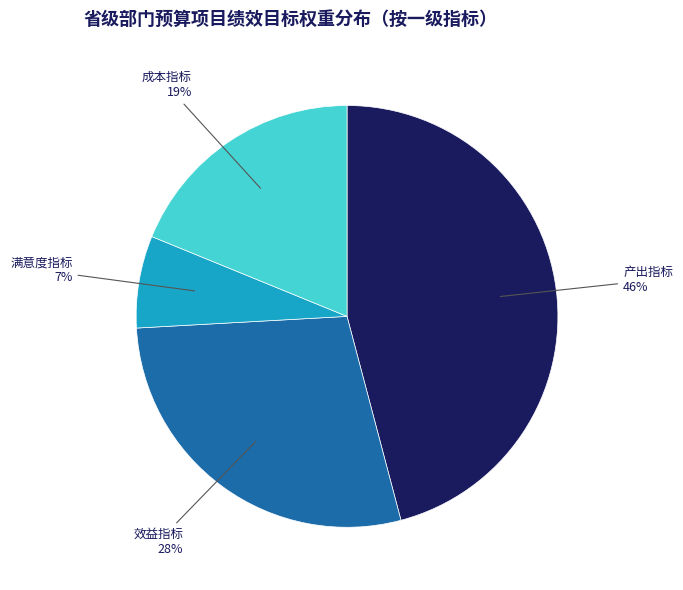

How many segments does this pie chart have?

4